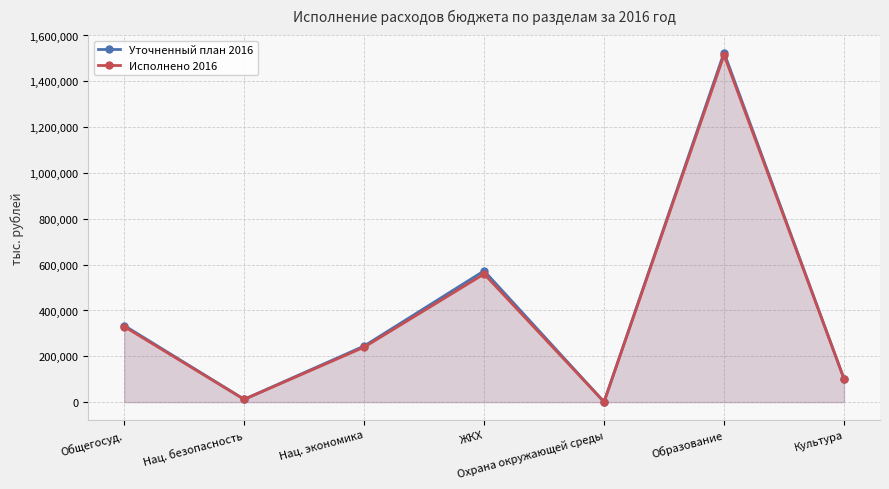

Which category has the lowest value across all series?

Охрана окружающей среды